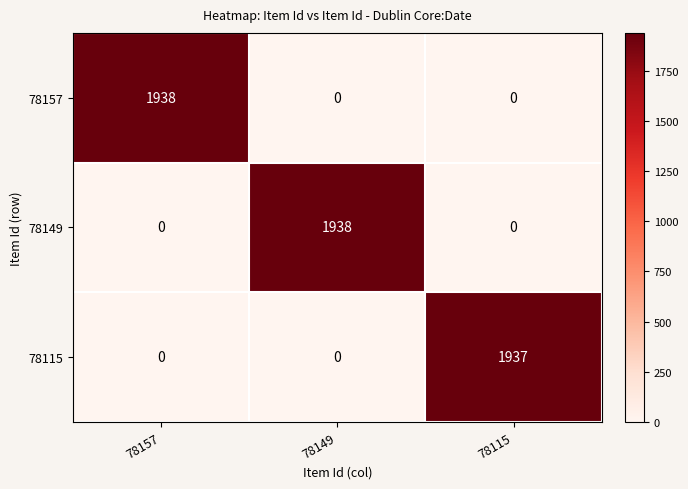

What is the difference between the maximum and minimum values in the 78149 series?

1938